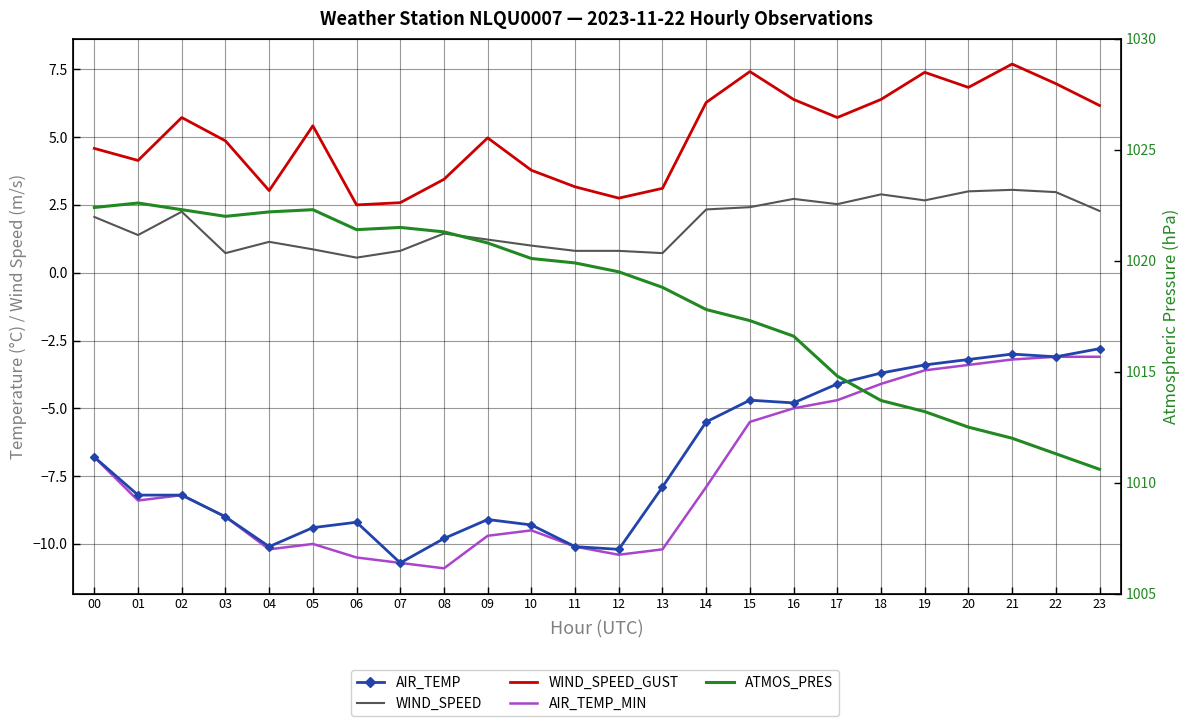

How many values in the AIR_TEMP_MIN series exceed -8?

11